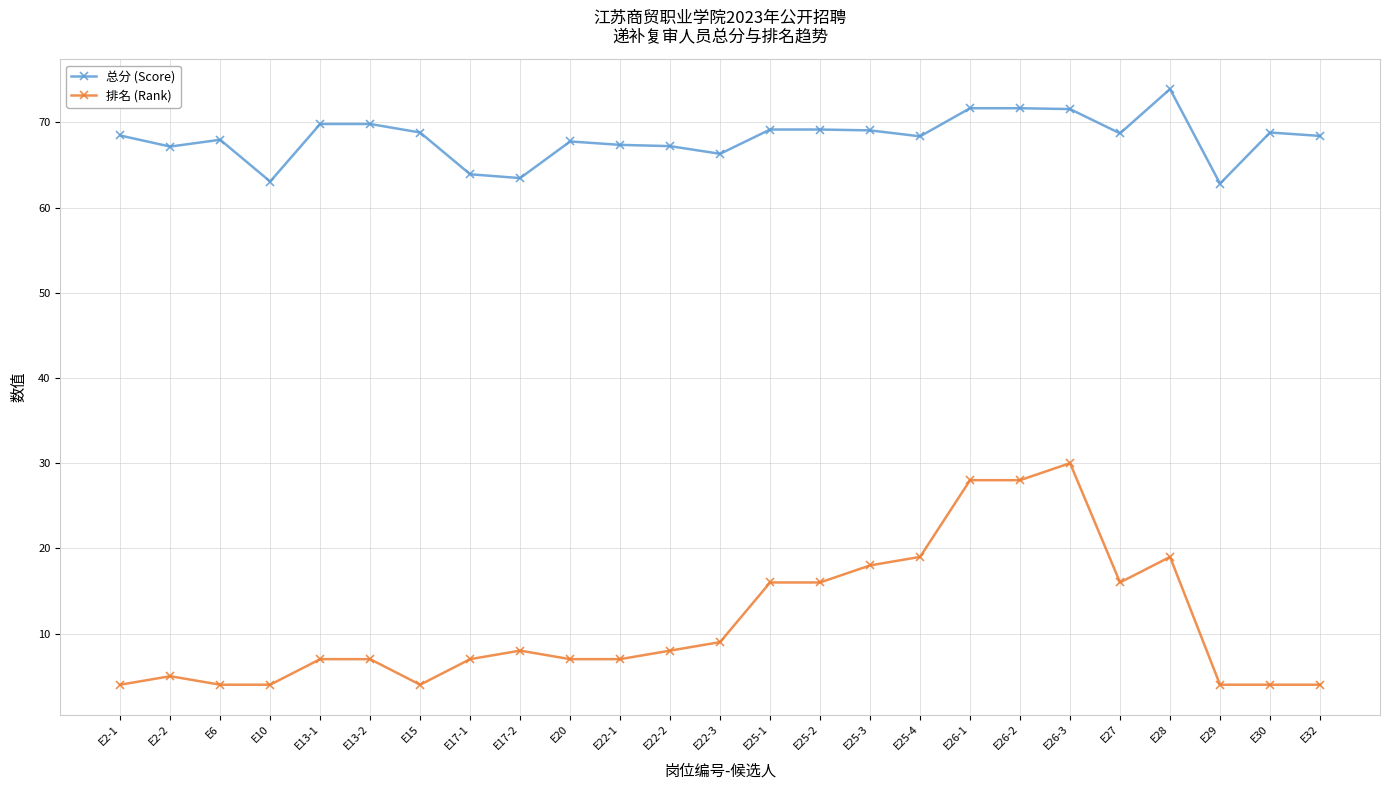

Rank the series at E13-2 from lowest to highest value.

排名 (Rank), 总分 (Score)